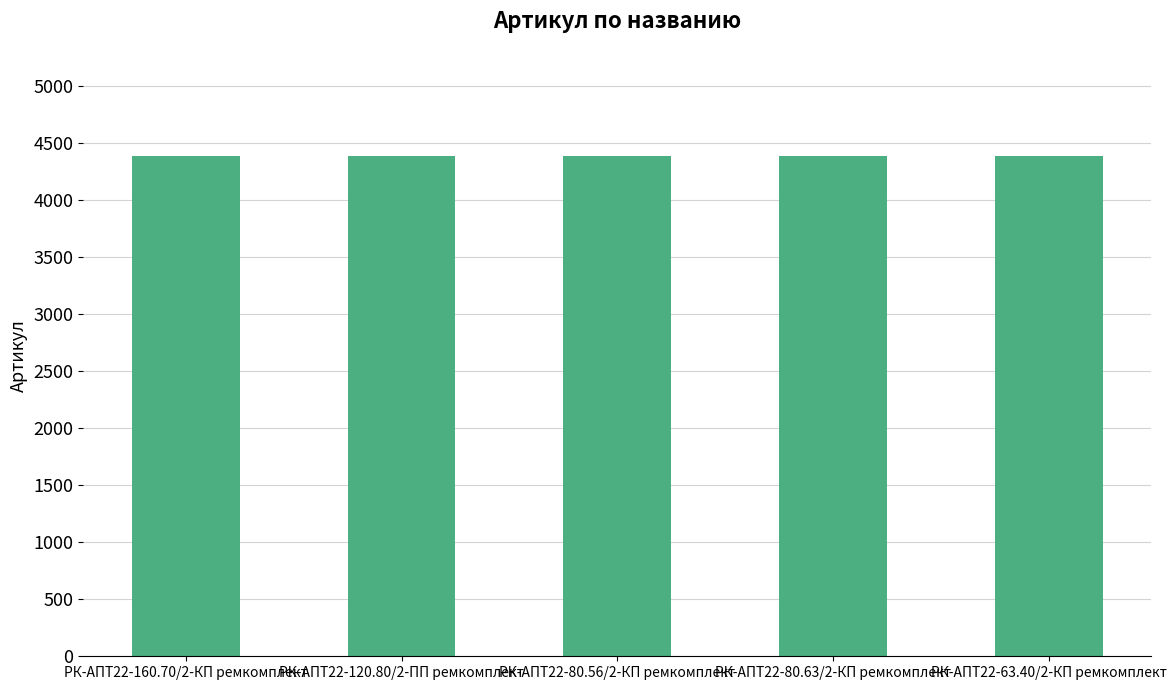

What is the change in value from РК-АПТ22-160.70/2-КП ремкомплект to РК-АПТ22-63.40/2-КП ремкомплект?

-3